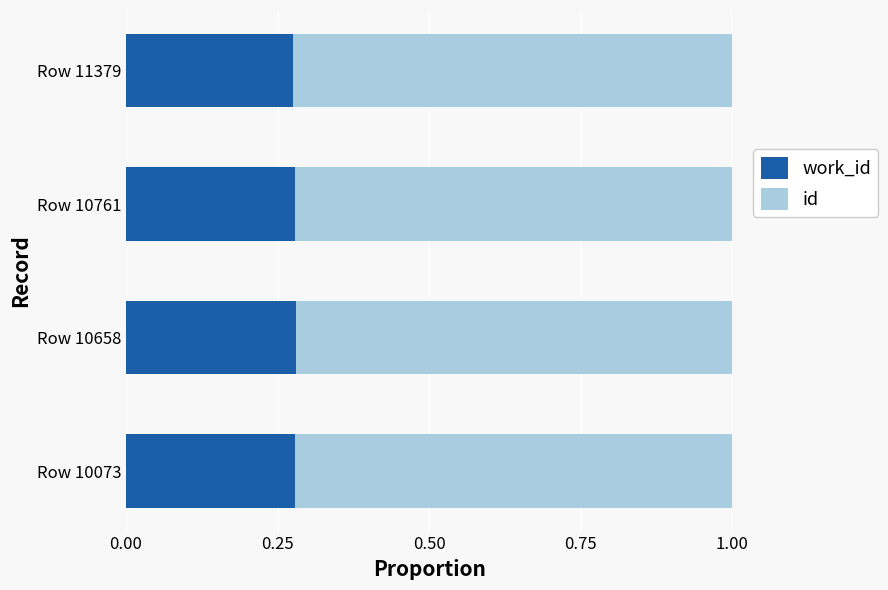

What is the total value across all series at Row 10761?

1.0